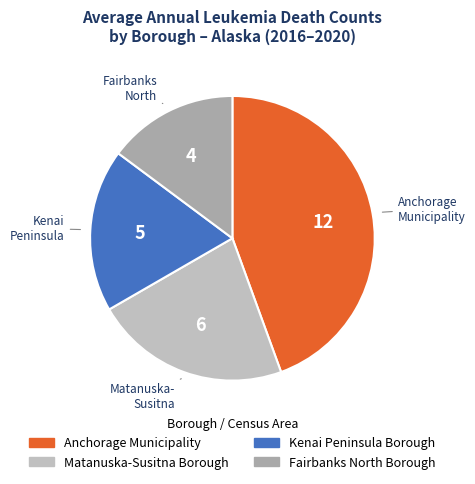

True or false: Kenai Peninsula Borough accounts for 11% of the total.

False